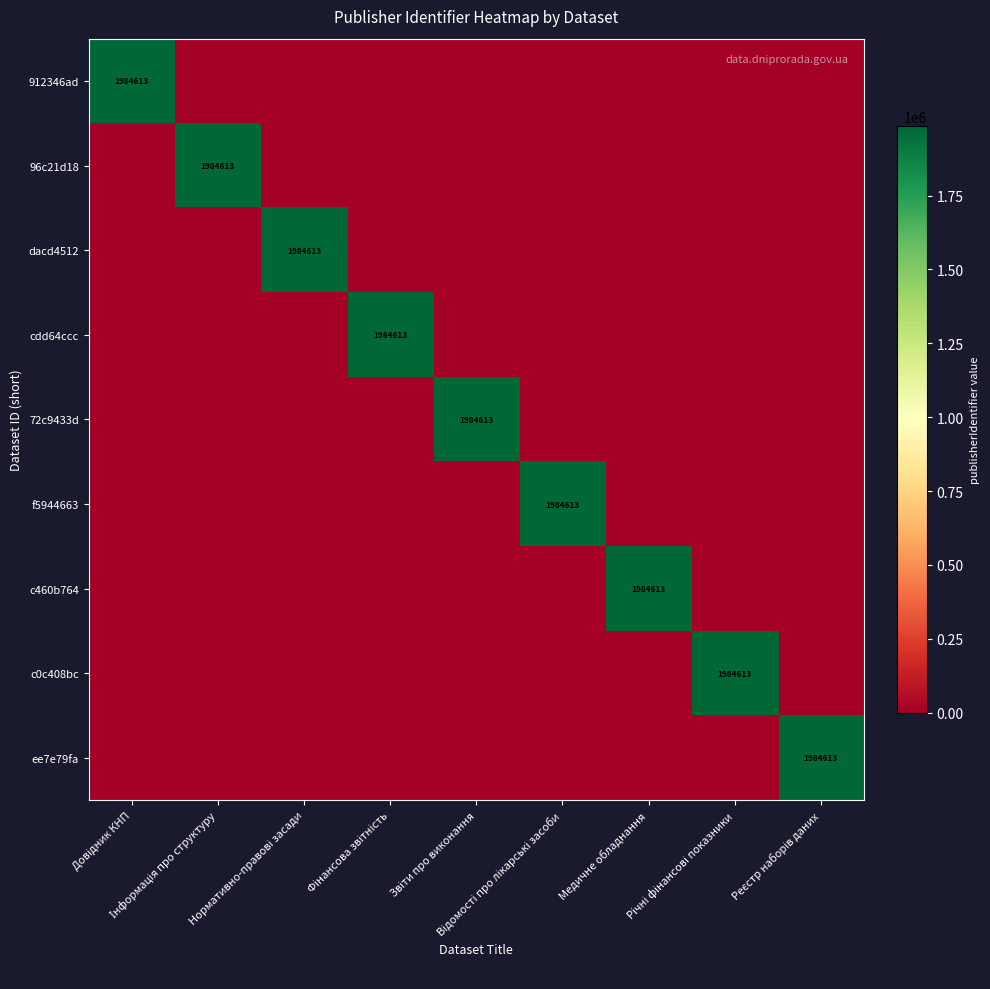

Is it true that dacd4512 equals 1984613 at Нормативно-правові засади?

True